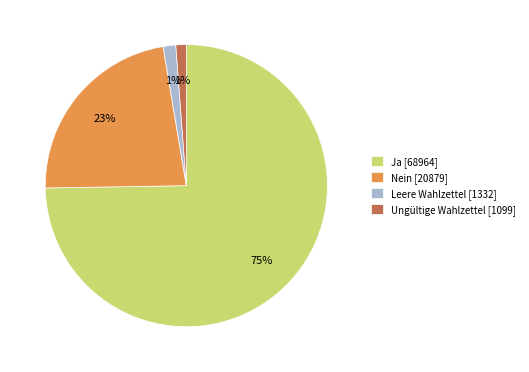

Is the sum of Nein [20879] and Leere Wahlzettel [1332] greater than half?

No